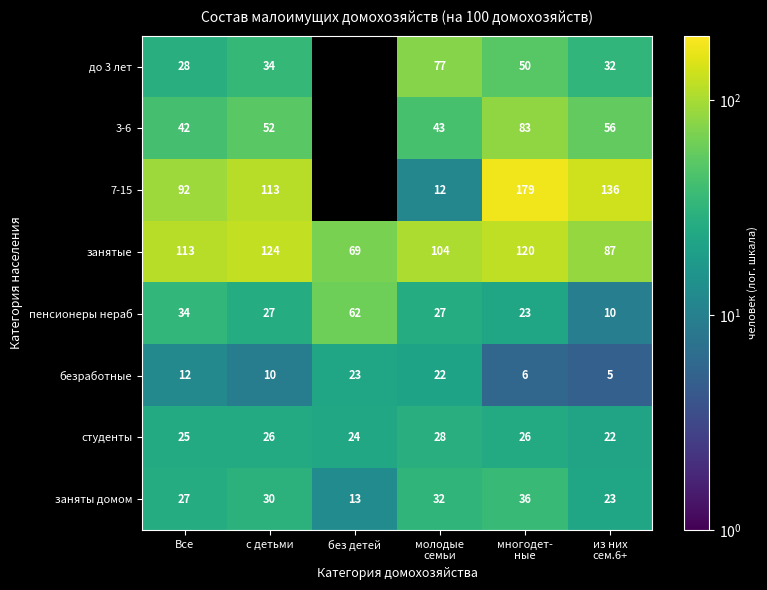

What is the difference between the пенсионеры нераб values at с детьми and без детей?

35.0